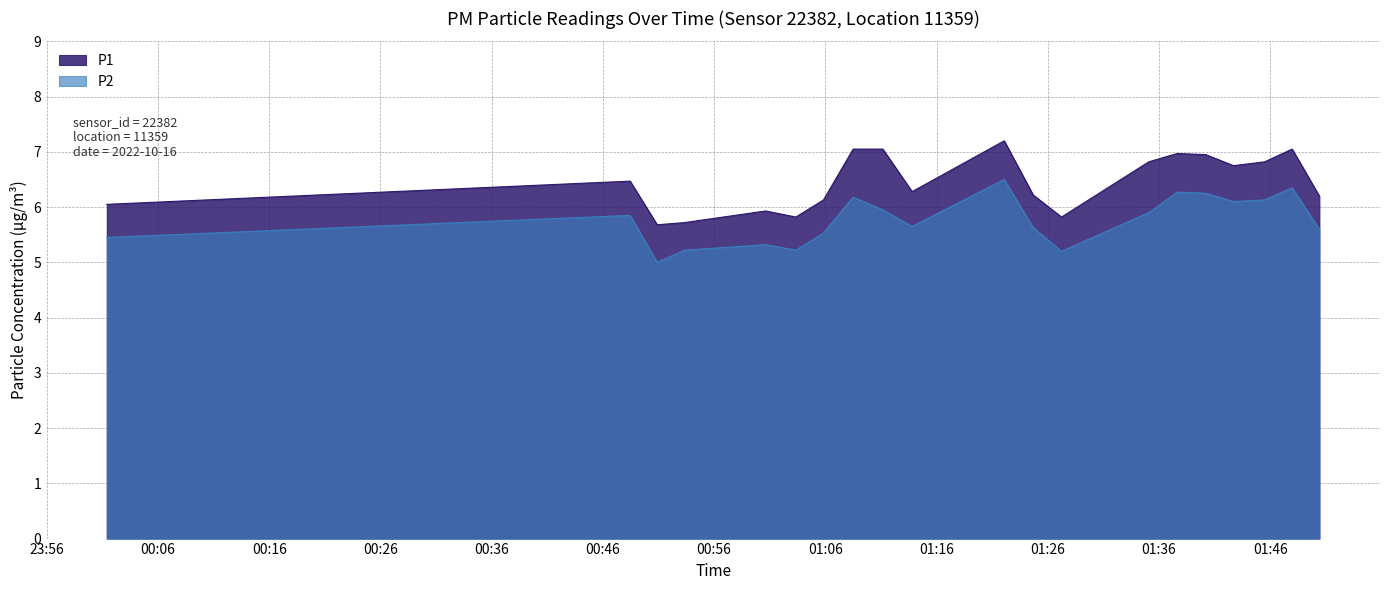

What is the highest value of the P1 series?

7.2